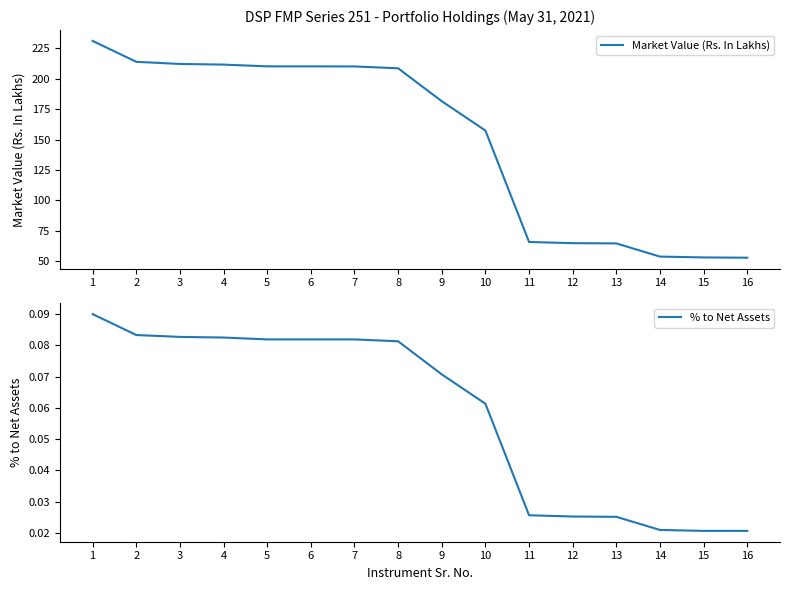

What is the difference between the highest and lowest values at 8?

208.5